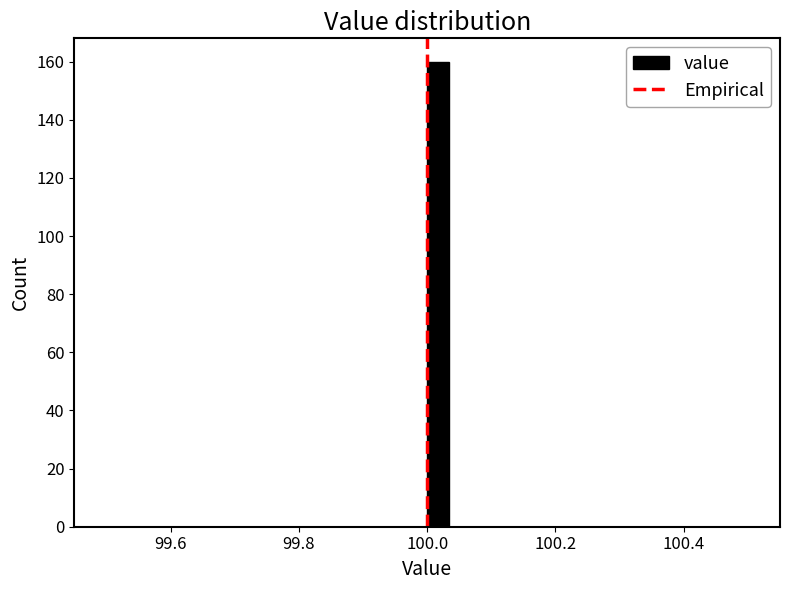

Around what value on the x-axis is the tallest bar? Give the approximate position of its centre, as read against the axis.

100.02